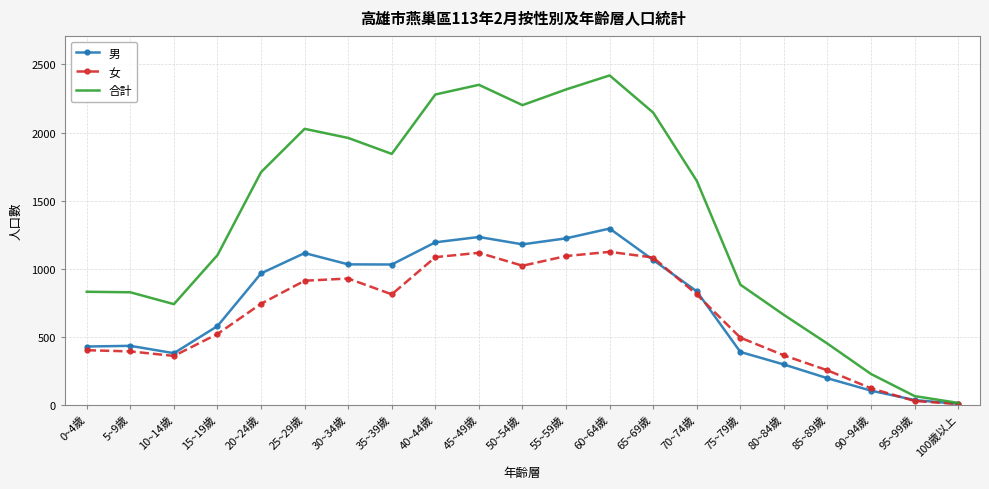

Which label corresponds to the largest value in the chart?

60~64歲